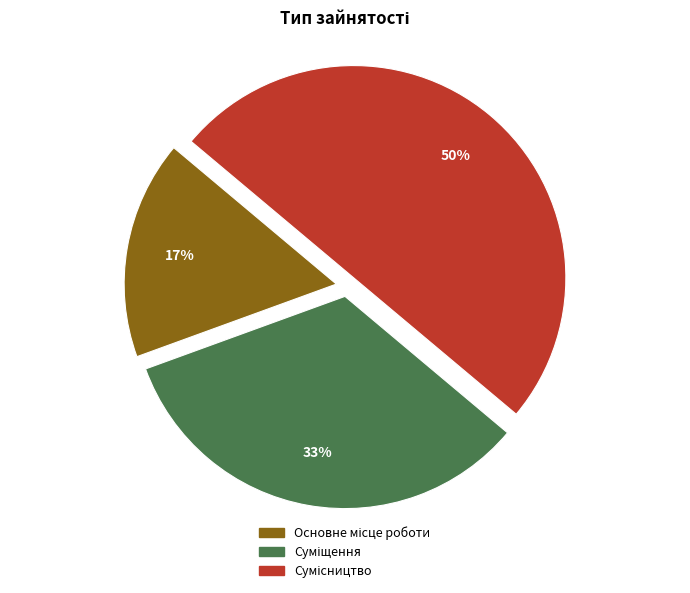

How many segments does this pie chart have?

3